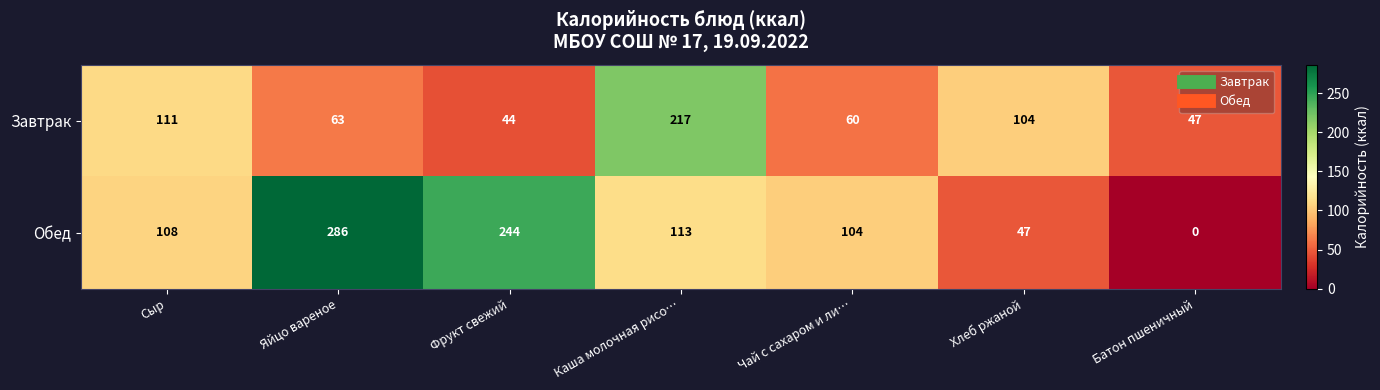

Which label corresponds to the smallest value in the chart?

Батон пшеничный